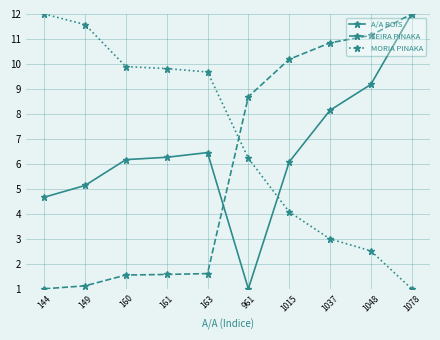

Does the chart have visible grid lines?

Yes